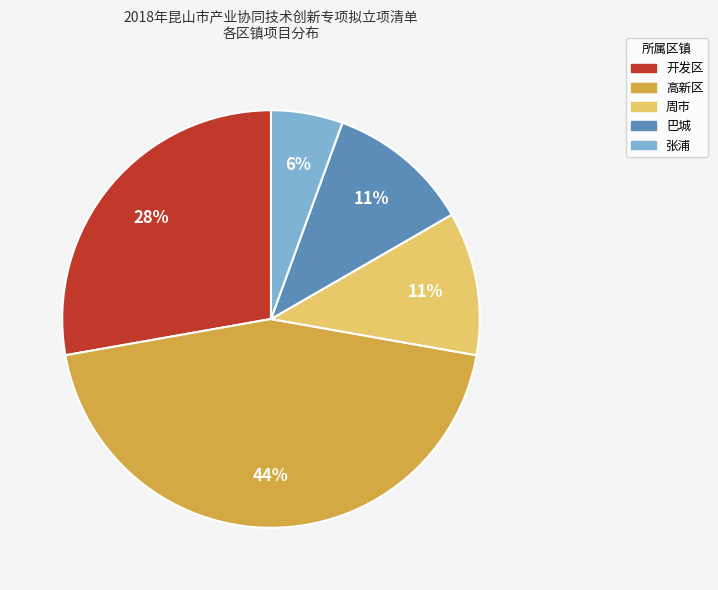

Is there a majority slice in this chart?

No